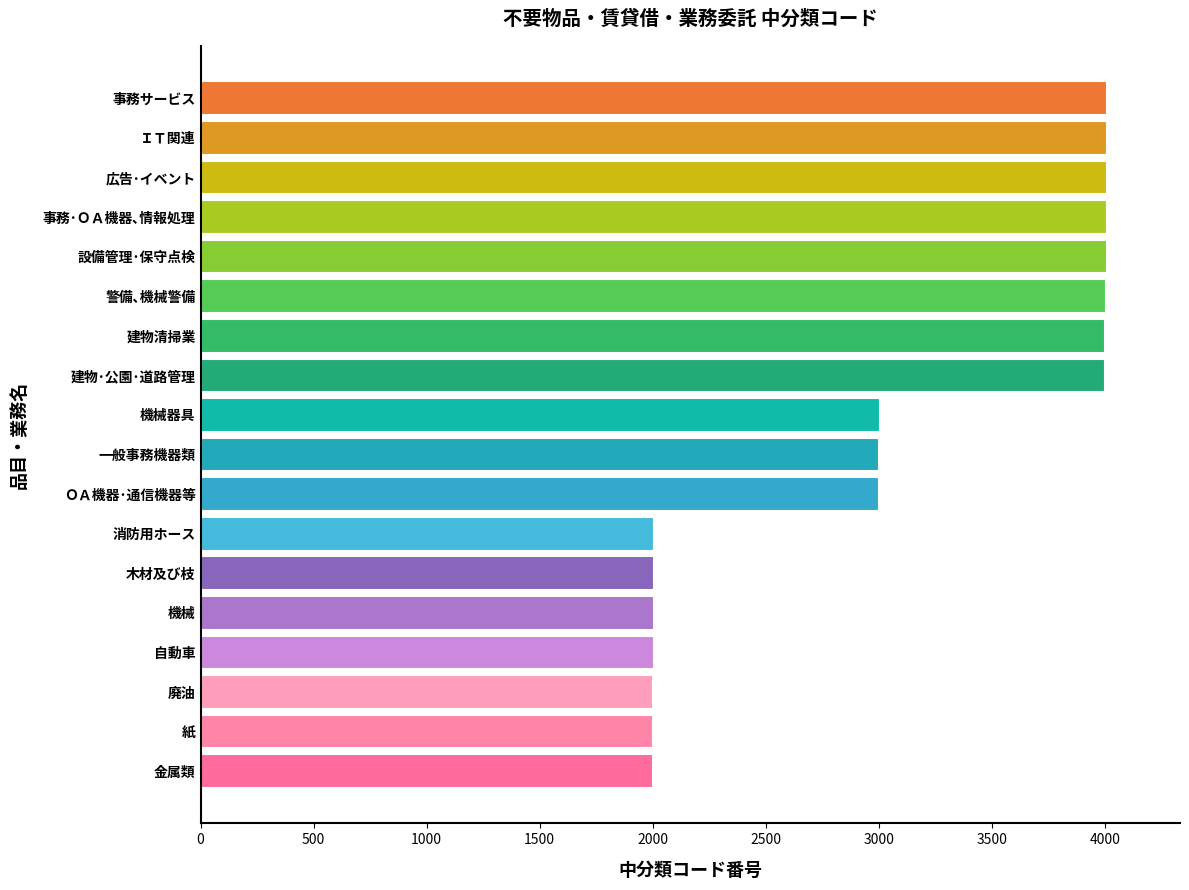

What is the approximate value at 廃油?

2003